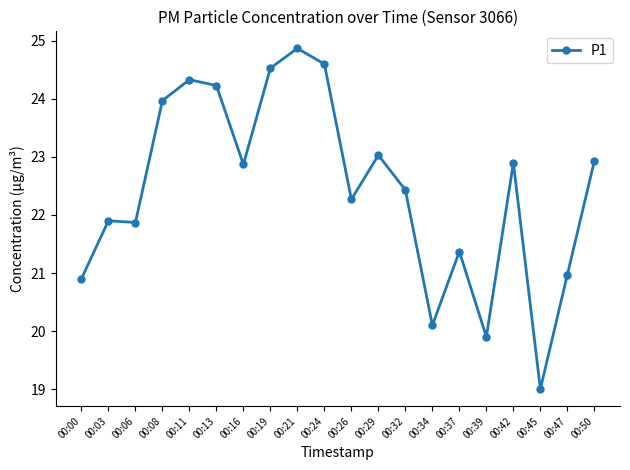

Reading left to right, extract all data points from this chart.

00:00=20.9	00:03=21.9	00:06=21.9	00:08=24.0	00:11=24.3	00:13=24.2	00:16=22.9	00:19=24.5	00:21=24.9	00:24=24.6	00:26=22.3	00:29=23.0	00:32=22.4	00:34=20.1	00:37=21.4	00:39=19.9	00:42=22.9	00:45=19.0	00:47=21.0	00:50=22.9